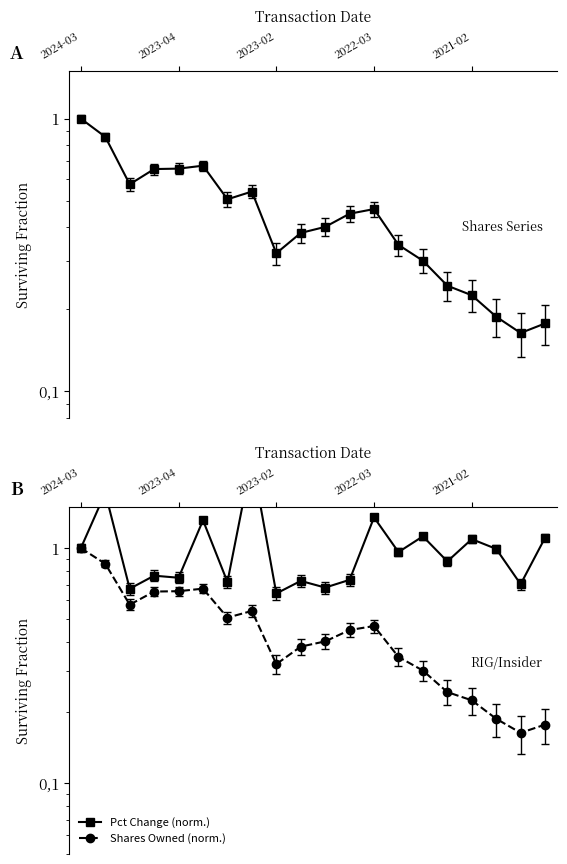

What is the average value of the Pct Change (norm.) series?

1.0